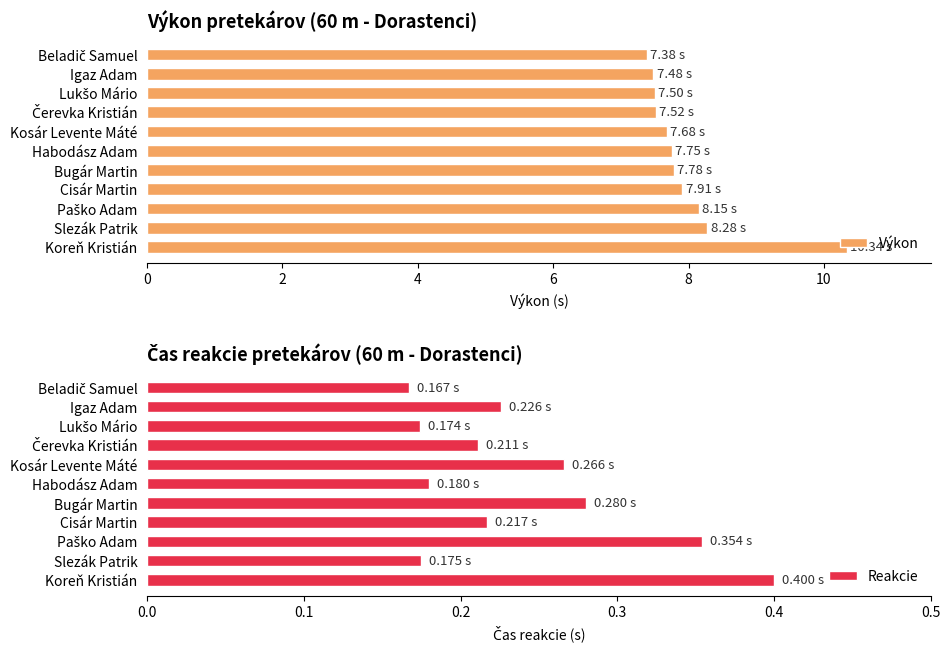

What is the difference between the maximum and minimum values in the Výkon series?

3.0